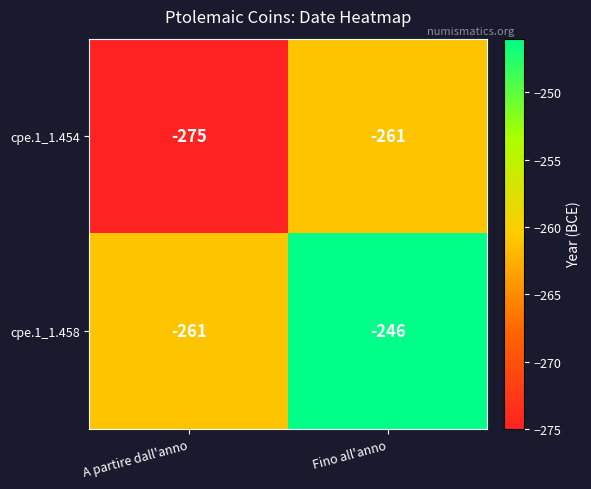

Is the value of cpe.1_1.454 at Fino all'anno greater than the value of cpe.1_1.458 at Fino all'anno?

No